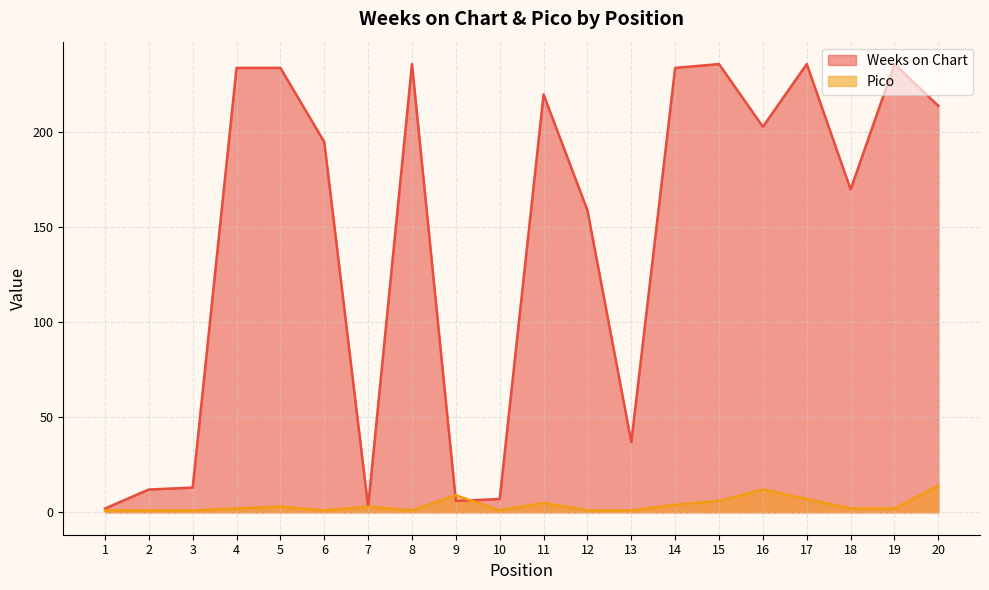

Which has a higher value, 8 or 4?

8